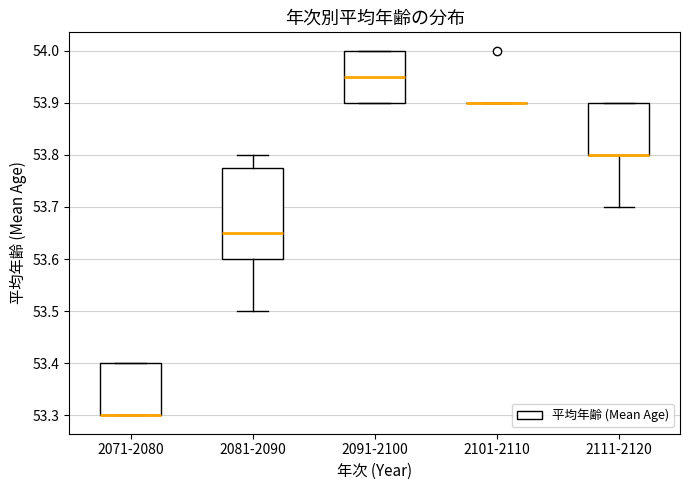

Reading left to right, read every box against the y-axis: the position of its median line, the range the box covers, and the ends of its whiskers. The values are not printed on the chart, so give them approximately, as read against the axis.

2071-2080: median 53.30 (drawn on the box's lower edge), box 53.30 to 53.40, whiskers 53.30 to 53.40
2081-2090: median 53.65, box 53.60 to 53.78, whiskers 53.50 to 53.80
2091-2100: median 53.95, box 53.90 to 54.00, whiskers 53.90 to 54.00
2101-2110: box collapsed to a line at 53.90, whiskers 53.90 to 53.90
2111-2120: median 53.80 (drawn on the box's lower edge), box 53.80 to 53.90, whiskers 53.70 to 53.90